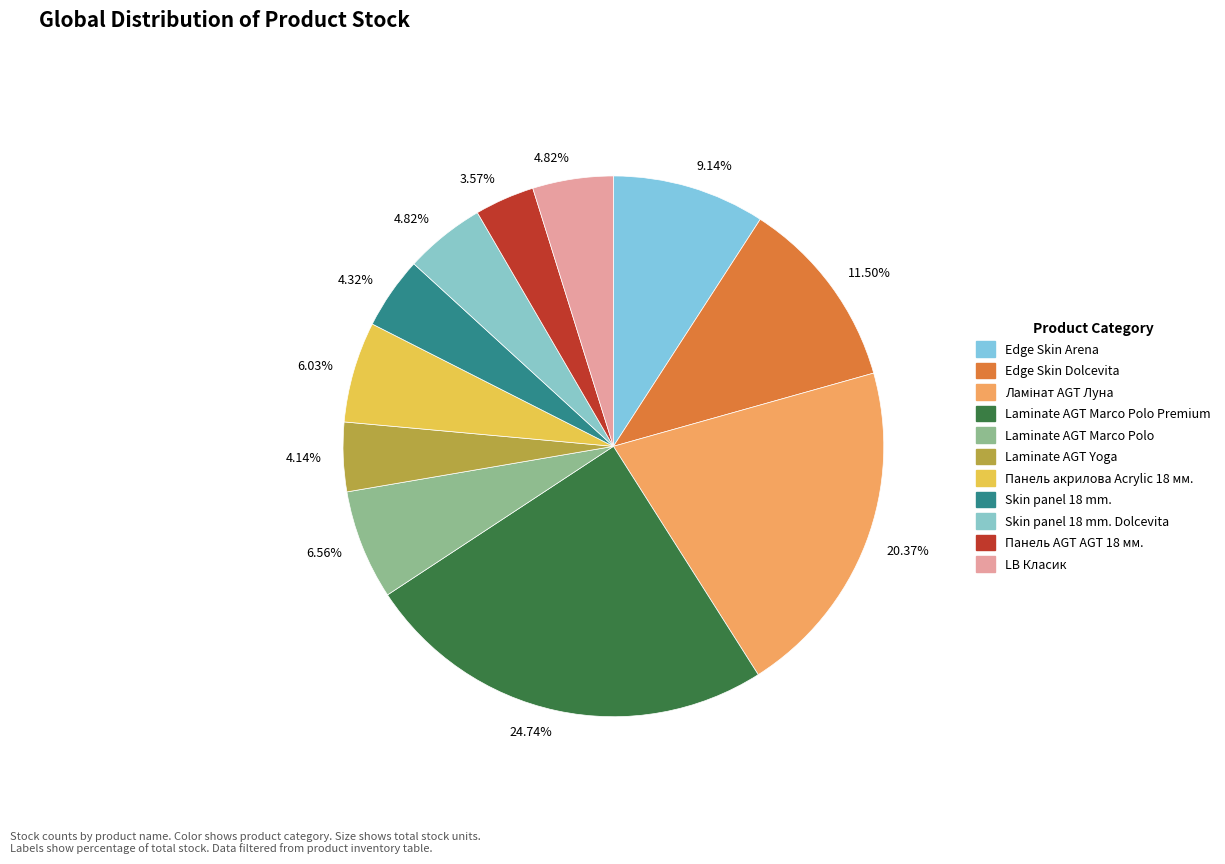

Which category has the smallest portion of the pie?

Панель AGT AGT 18 мм.